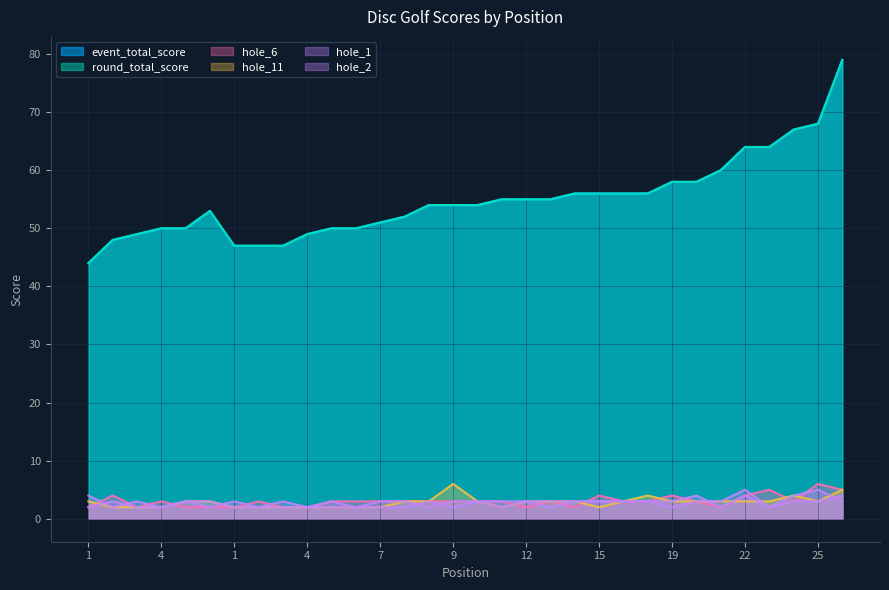

True or false: hole_1 and round_total_score cross at least once.

False